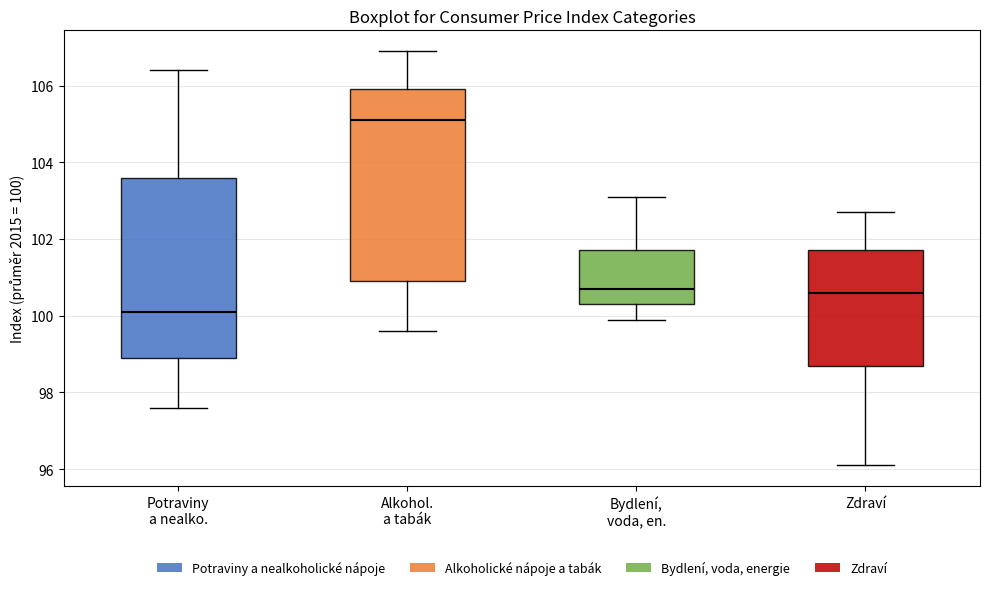

Comparing the boxes themselves (not the whiskers), which one is the tallest?

Alkohol. a tabák